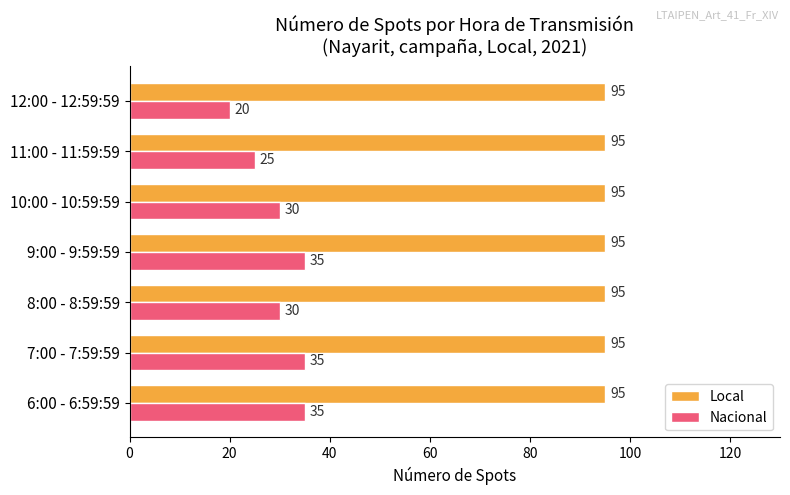

What is the total value across all series at 8:00 - 8:59:59?

125